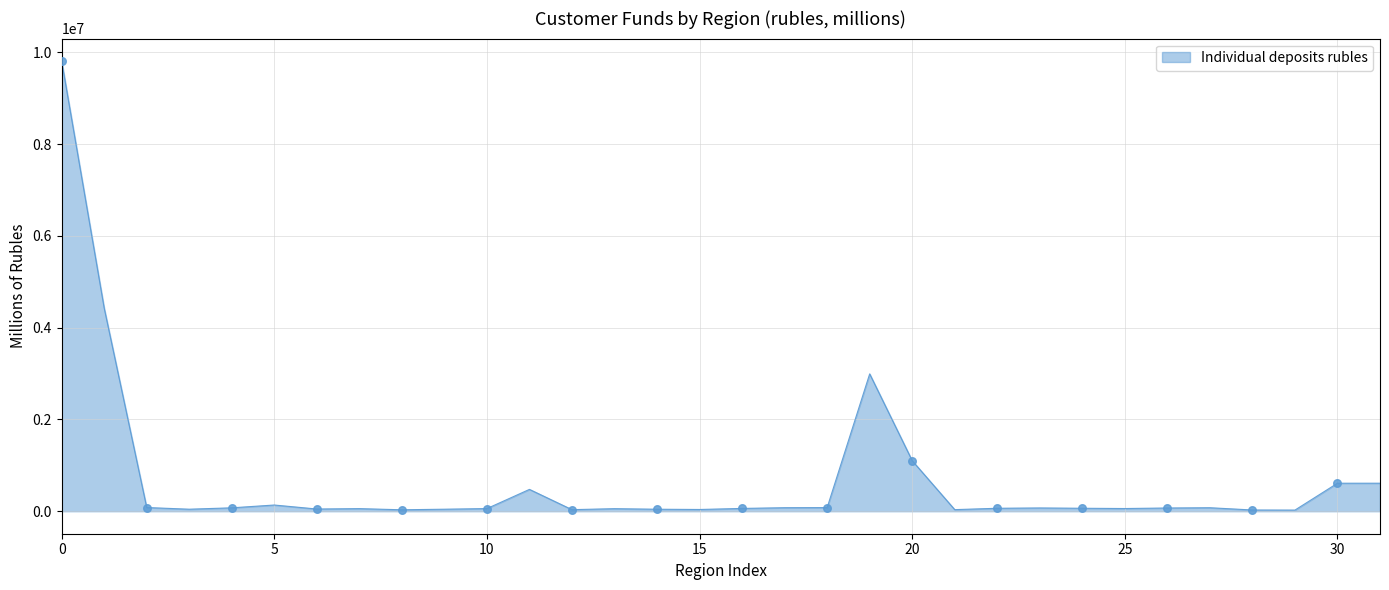

What is the maximum value shown in the chart?

9807289